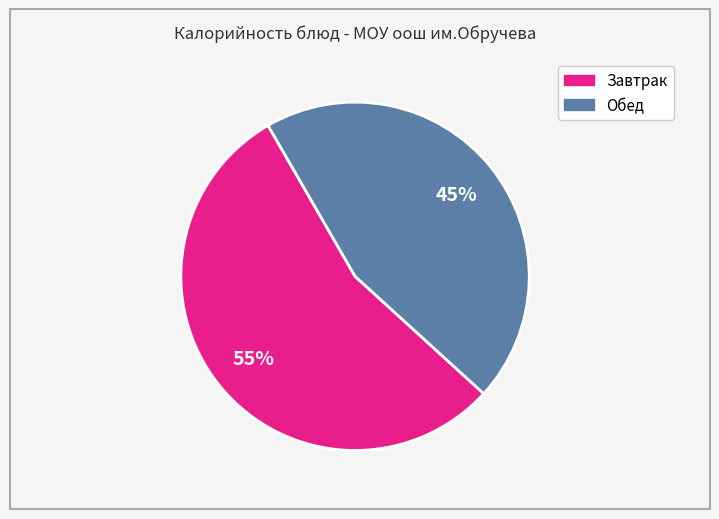

Count the number of slices in the pie.

2